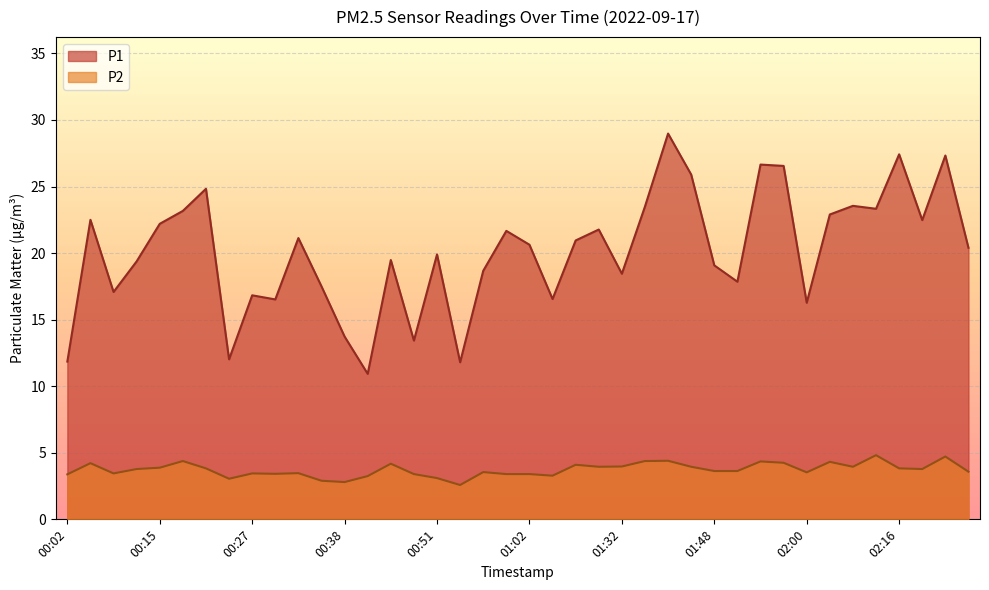

Reading right to left, what are all the values shown in this chart?

P1: 20.4	27.3	22.5	27.4	23.3	23.6	22.9	16.3	26.6	26.6	17.9	19.1	25.9	29.0	23.5	18.4	21.8	20.9	16.6	20.6	21.7	18.7	11.8	19.9	13.4	19.5	10.9	13.7	17.5	21.1	16.5	16.8	12.0	24.8	23.2	22.2	19.4	17.1	22.5	11.8
P2: 3.6	4.7	3.8	3.8	4.8	4.0	4.3	3.5	4.2	4.3	3.6	3.6	4.0	4.4	4.4	4.0	4.0	4.1	3.3	3.4	3.4	3.5	2.6	3.1	3.4	4.2	3.2	2.8	2.9	3.5	3.4	3.5	3.0	3.8	4.4	3.9	3.8	3.5	4.2	3.4